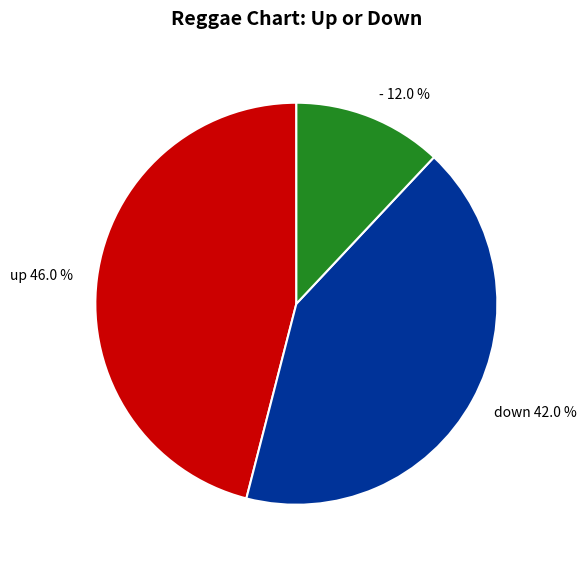

Is there a majority slice in this chart?

No